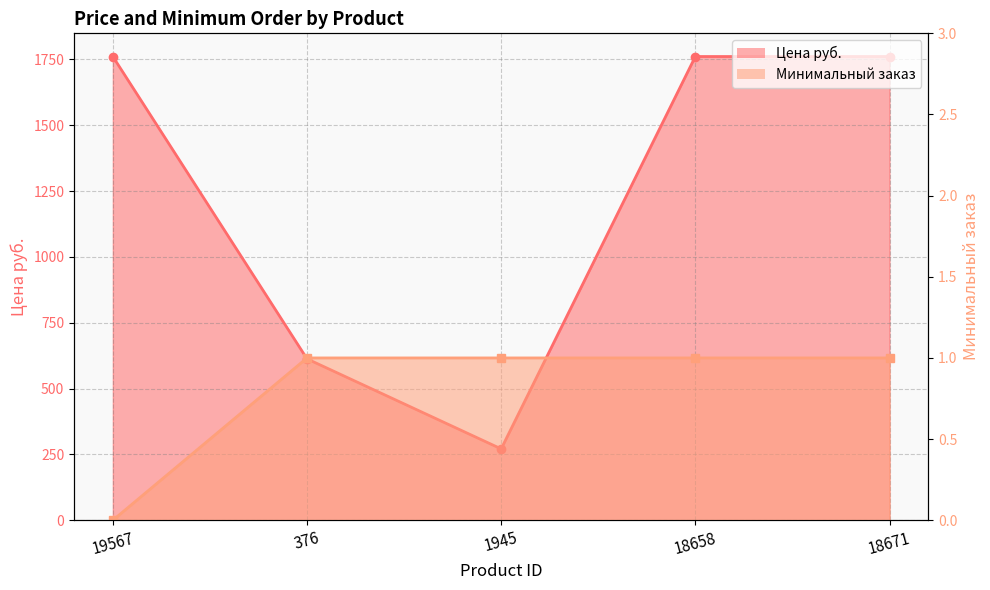

What is the label of the 2nd point from the right?

18658